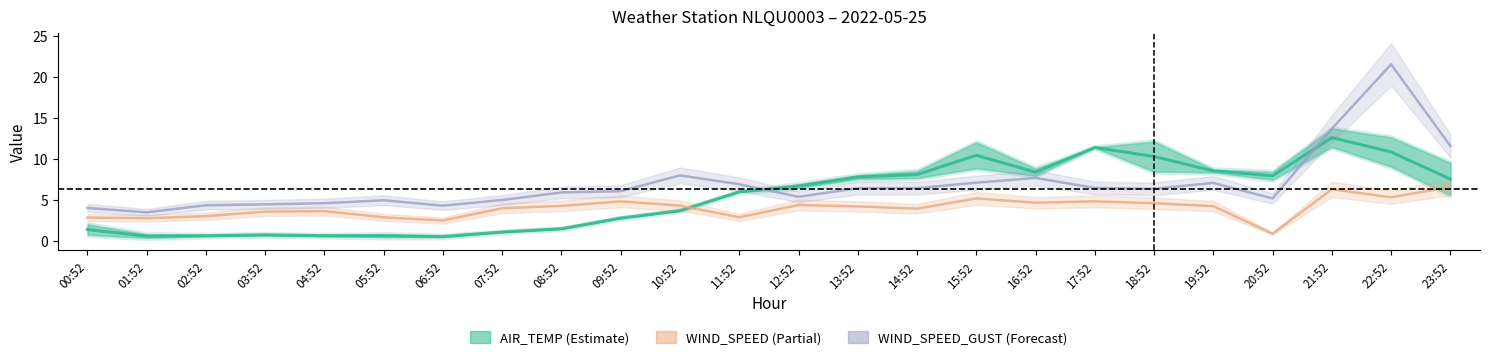

What is the difference between the highest and lowest values at 14:52?

4.2